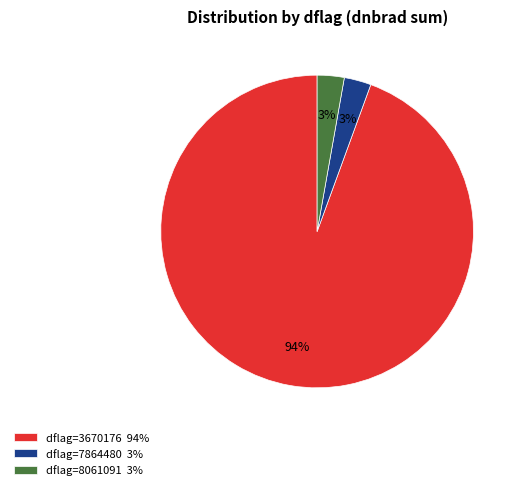

Combined, do dflag=8061091 3% and dflag=7864480 3% account for over 50%?

No